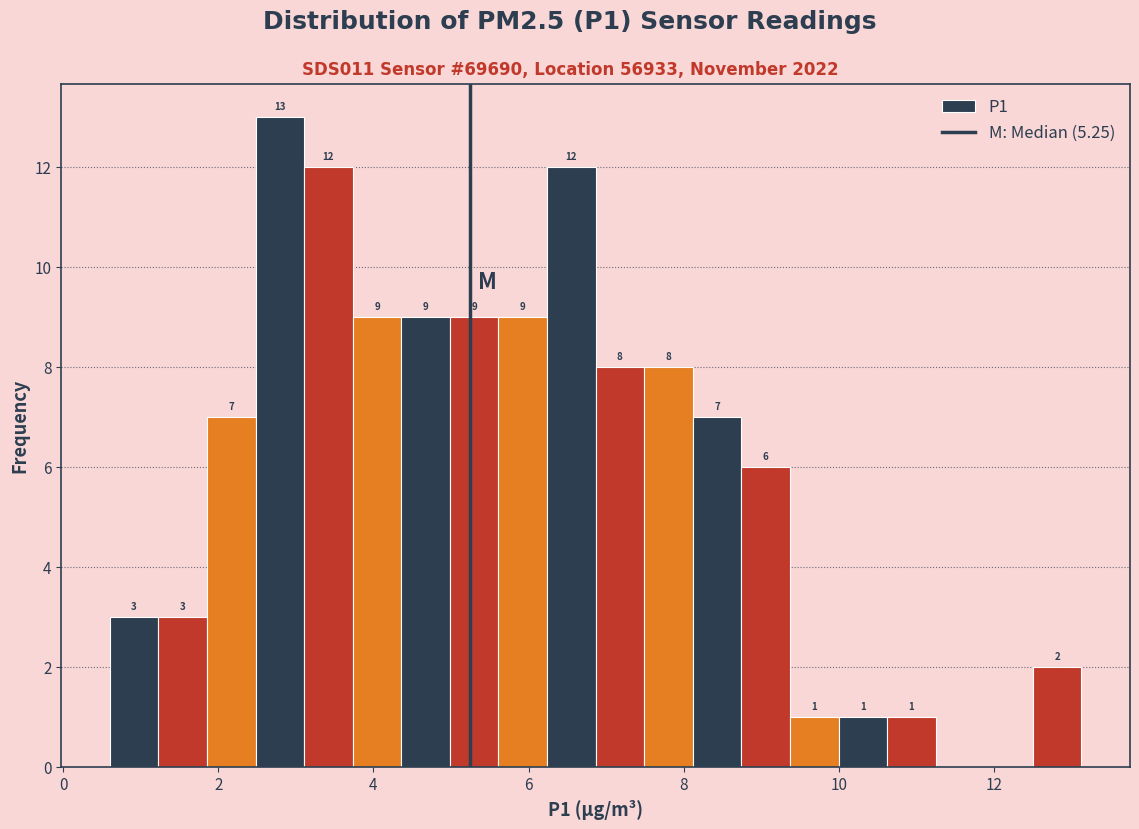

Around what value on the x-axis is the tallest bar? Give the approximate position of its centre, as read against the axis.

2.8